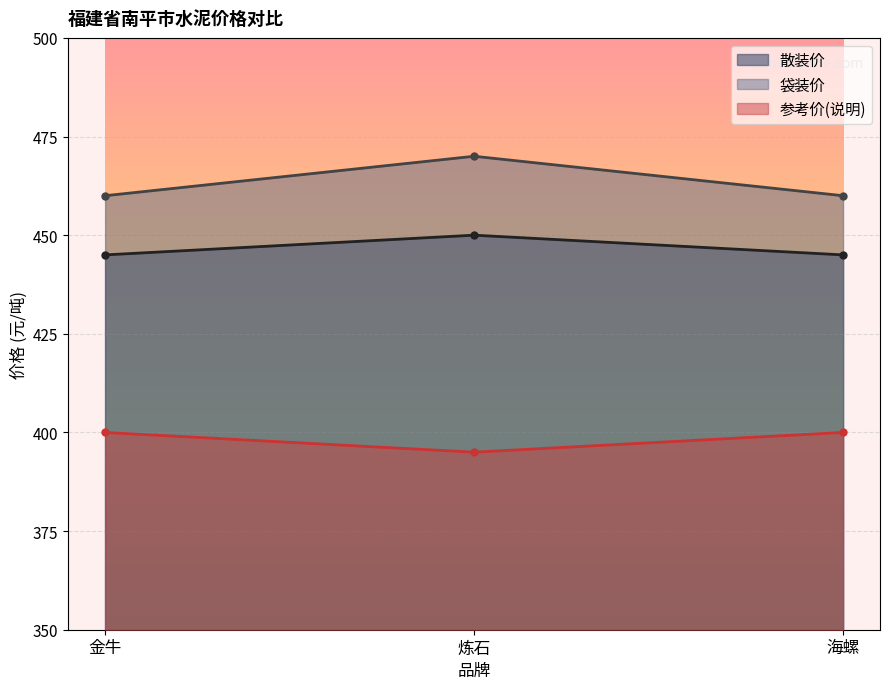

Is it true that 散装价 equals 445 at 金牛?

True